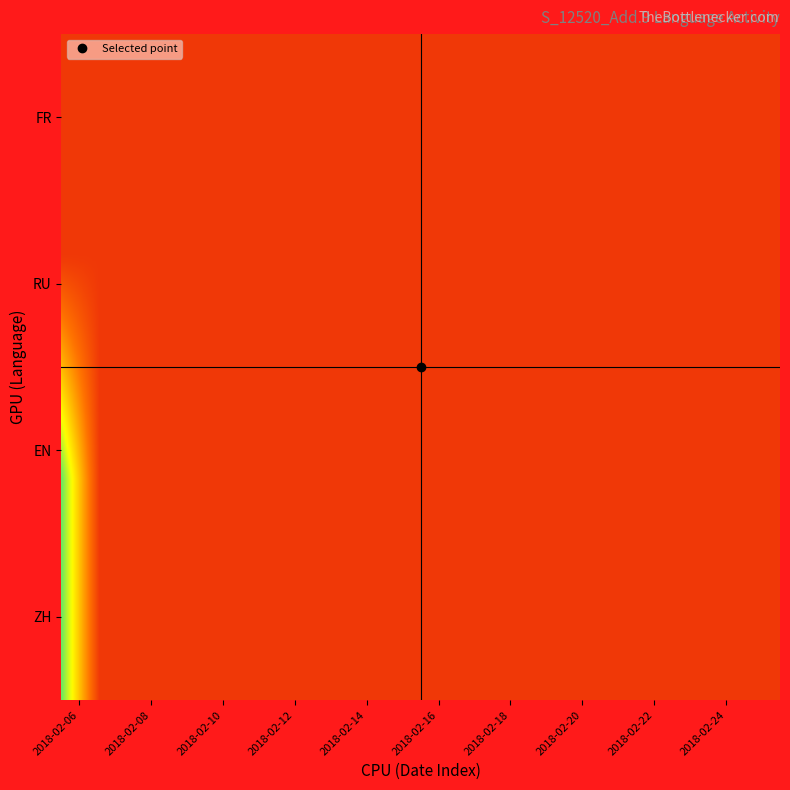

Reading left to right, transcribe all the data shown in this chart.

ZH: 1	0	0	0	0	0	0	0	0	0	0	0	0	0	0	0	0	0	0	0
EN: 1	0	0	0	0	0	0	0	0	0	0	0	0	0	0	0	0	0	0	0
RU: 0	0	0	0	0	0	0	0	0	0	0	0	0	0	0	0	0	0	0	0
FR: 0	0	0	0	0	0	0	0	0	0	0	0	0	0	0	0	0	0	0	0